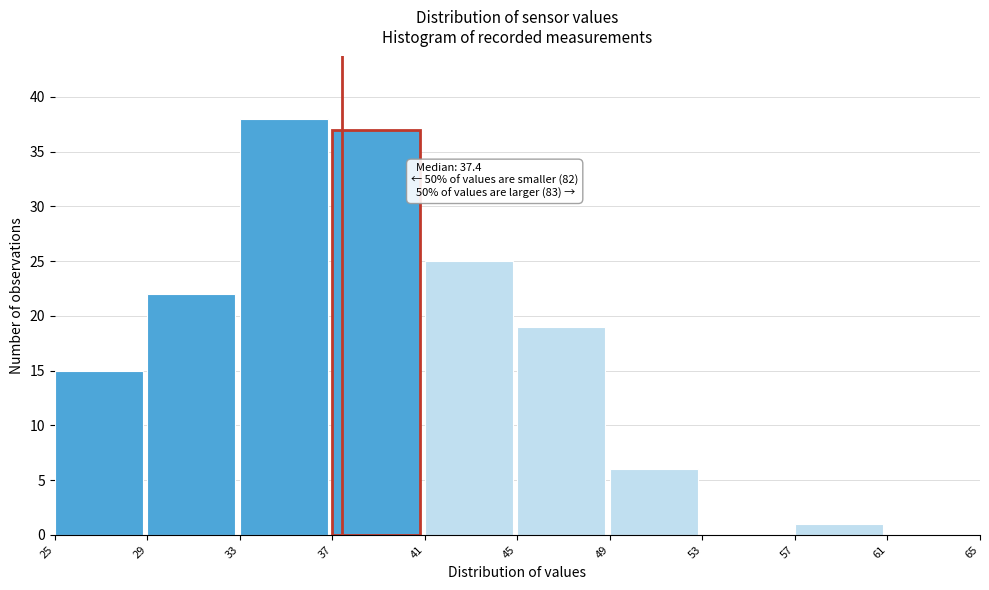

Which range on the x-axis has the tallest bar?

33 to 37